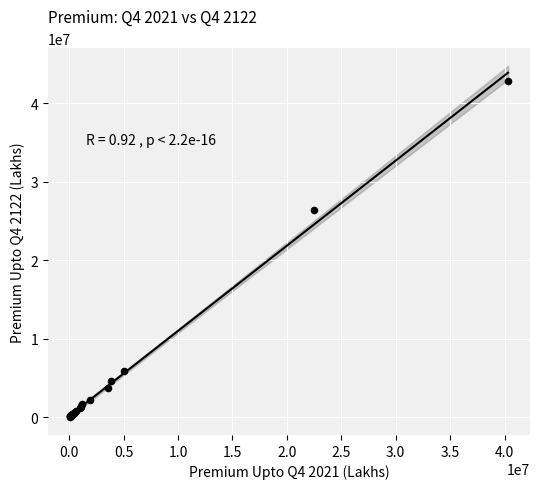

What Y value in the scatter plot is closest to 21422071?

26452776